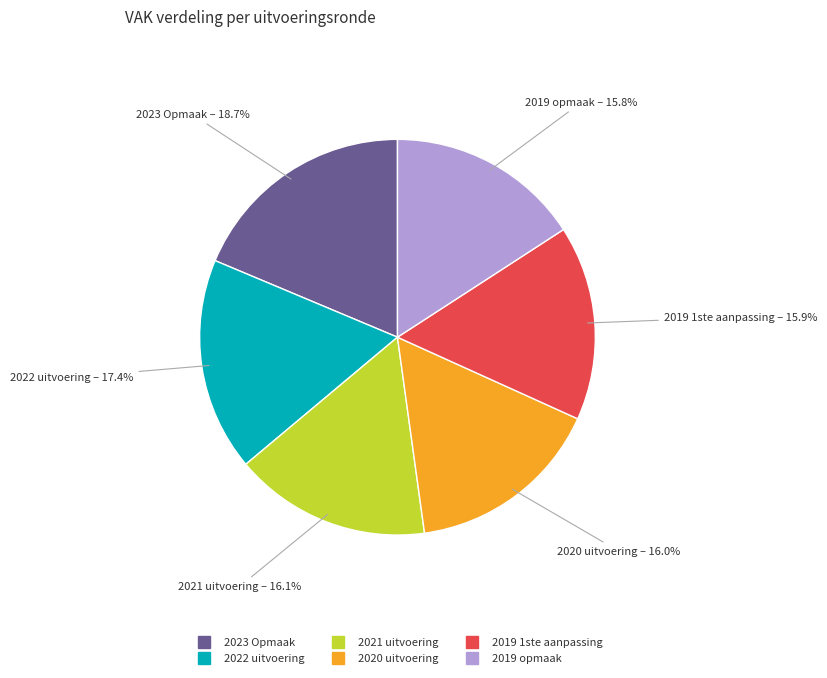

What is the ratio of the value at 2019 opmaak to the value at 2022 uitvoering?

0.9